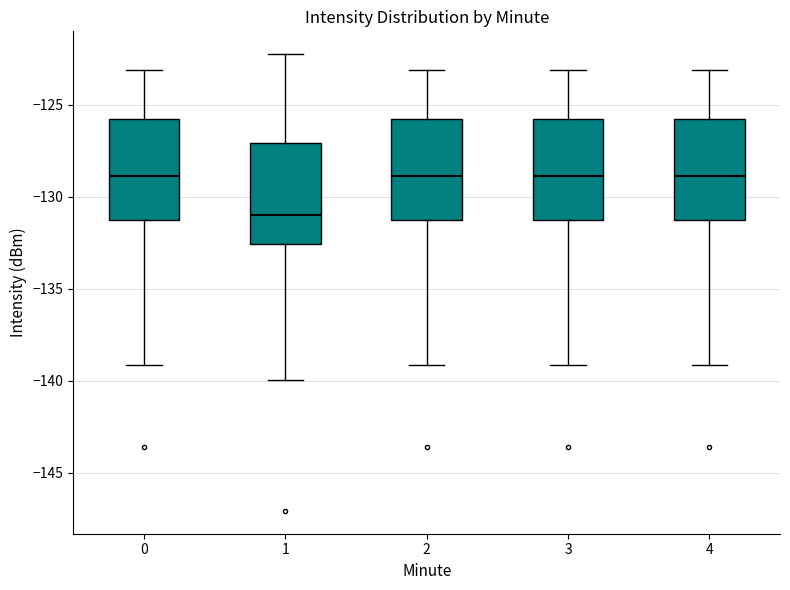

Reading left to right, read every box against the y-axis: the position of its median line, the range the box covers, and the ends of its whiskers. The values are not printed on the chart, so give them approximately, as read against the axis.

0: median -129.0, box -131.5 to -125.5, whiskers -139.0 to -123.0
1: median -131.0, box -132.5 to -127.0, whiskers -140.0 to -122.0
2: median -129.0, box -131.5 to -125.5, whiskers -139.0 to -123.0
3: median -129.0, box -131.5 to -125.5, whiskers -139.0 to -123.0
4: median -129.0, box -131.5 to -125.5, whiskers -139.0 to -123.0